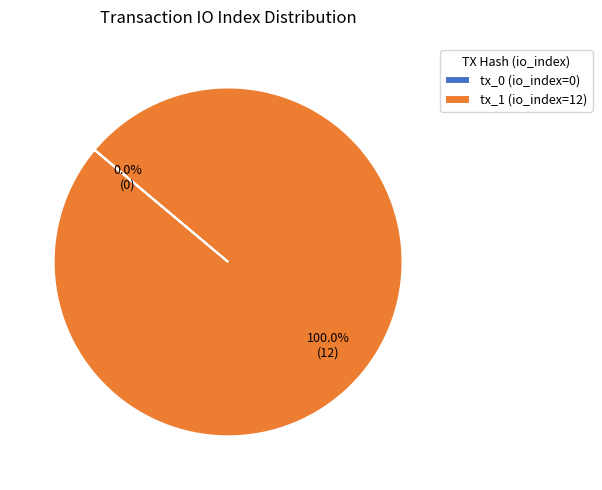

How many segments does this pie chart have?

2